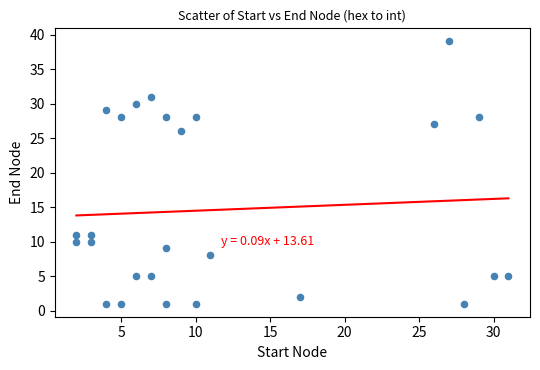

What is the range of X values (max minus min)?

29